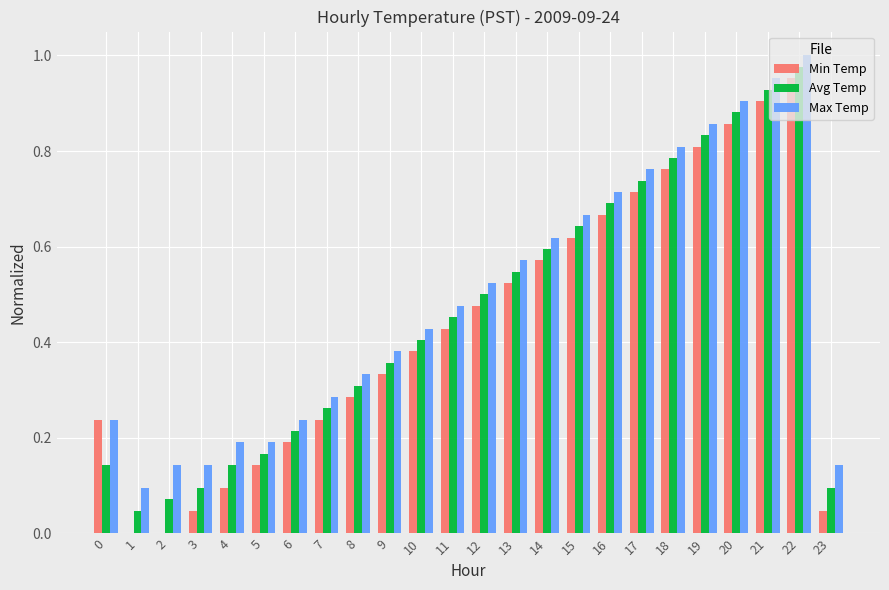

Is it true that Avg Temp equals 0.5 at 7?

False